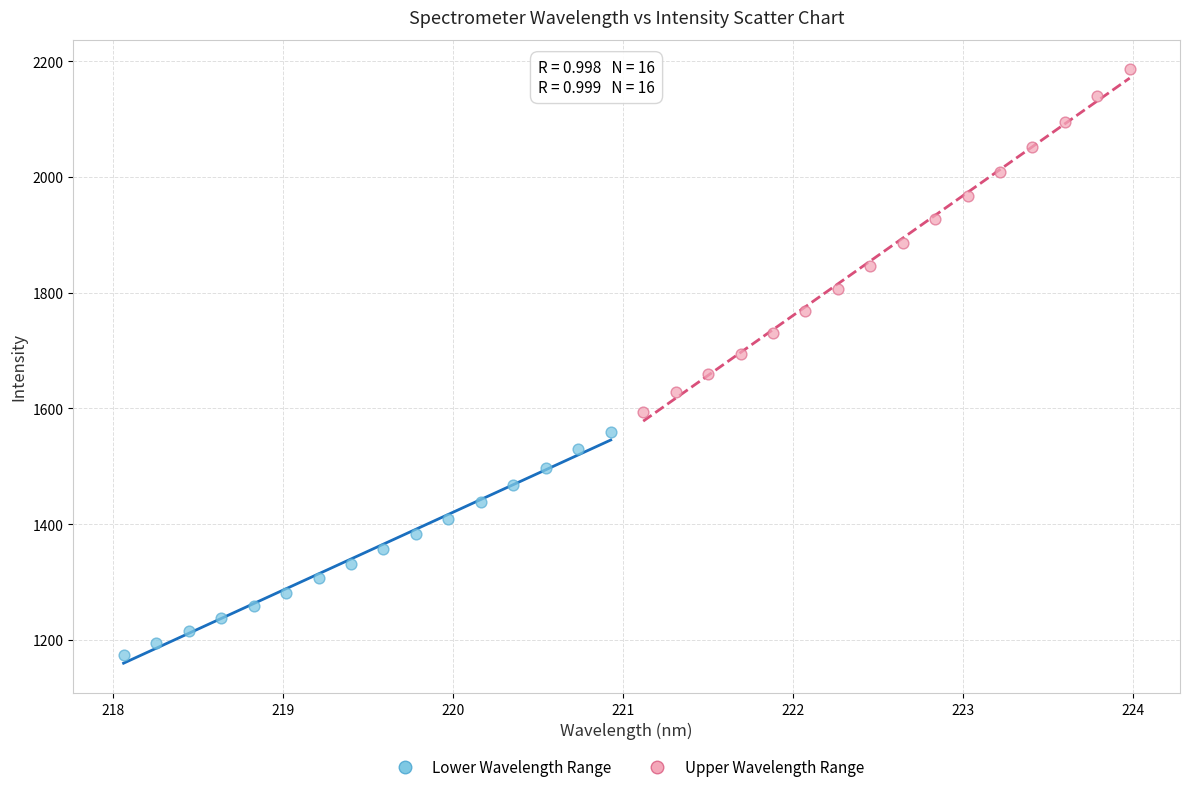

Which series reaches the minimum Y coordinate?

Lower Wavelength Range